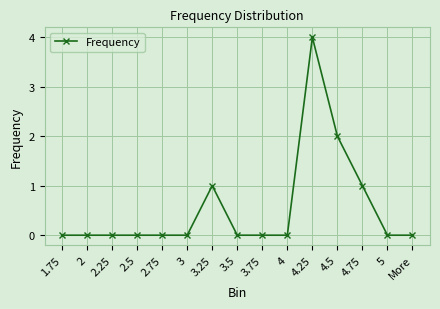

What is the maximum value shown in the chart?

4